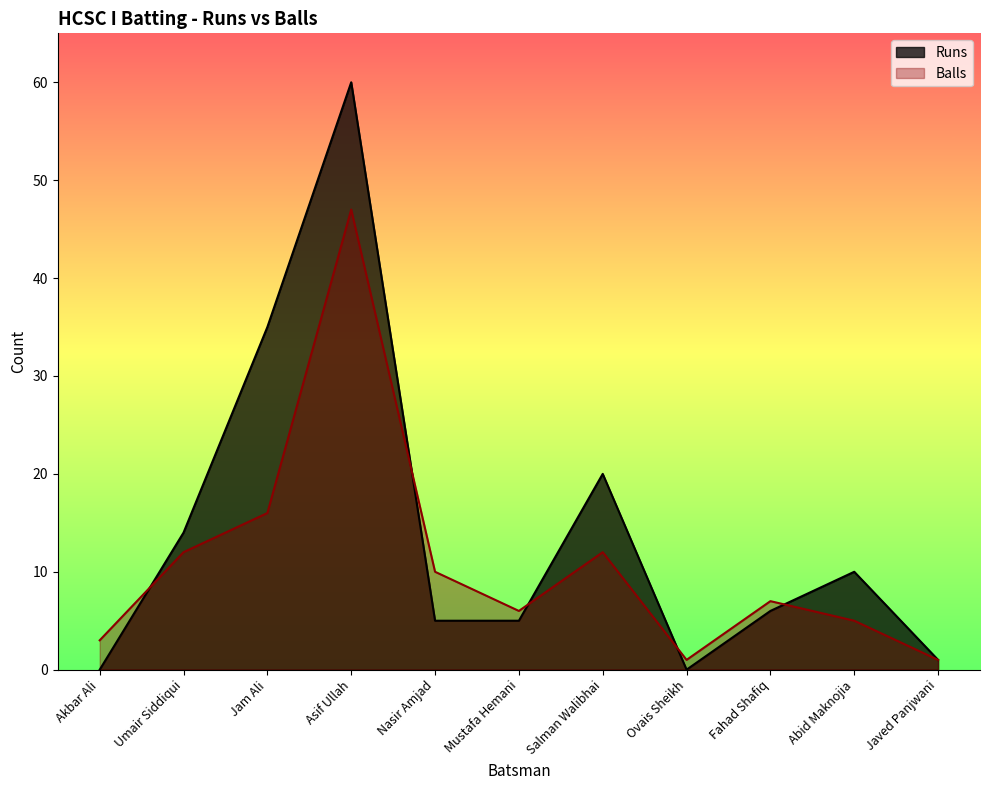

True or false: Runs has a value of 2 at Fahad Shafiq.

False